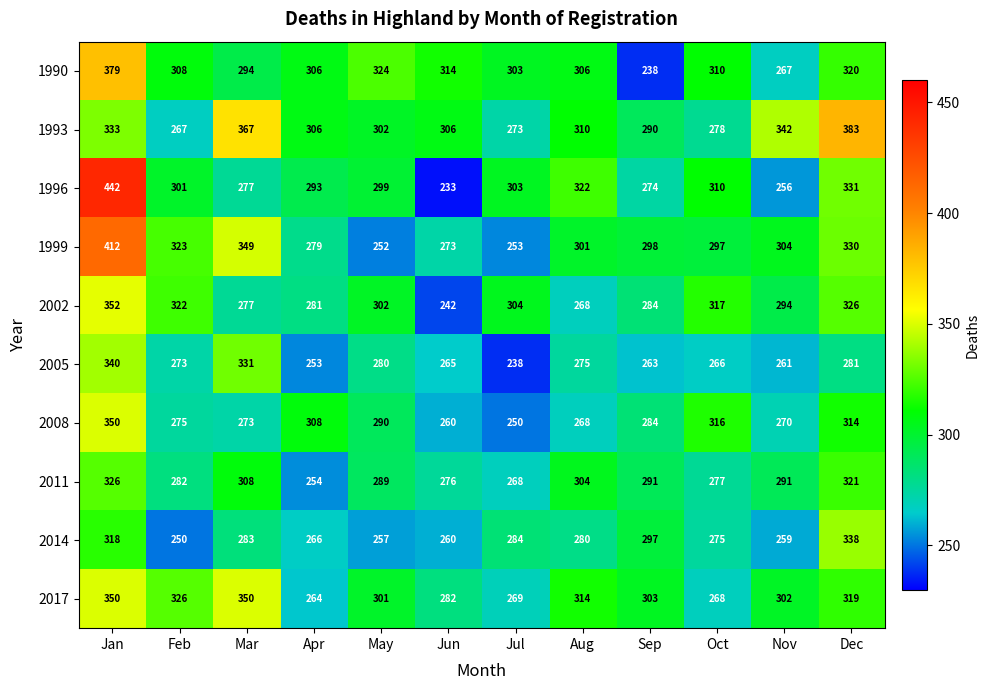

Between Mar and Jul, which series saw the biggest shift?

1999